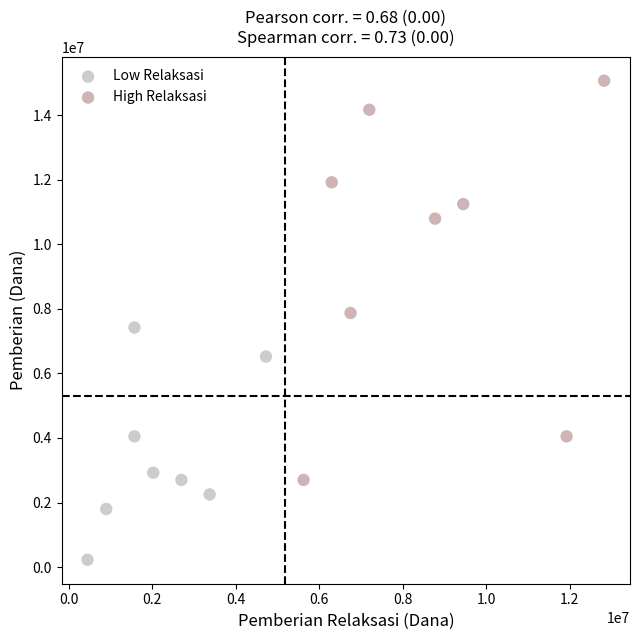

Which series reaches the minimum Y coordinate?

Low Relaksasi